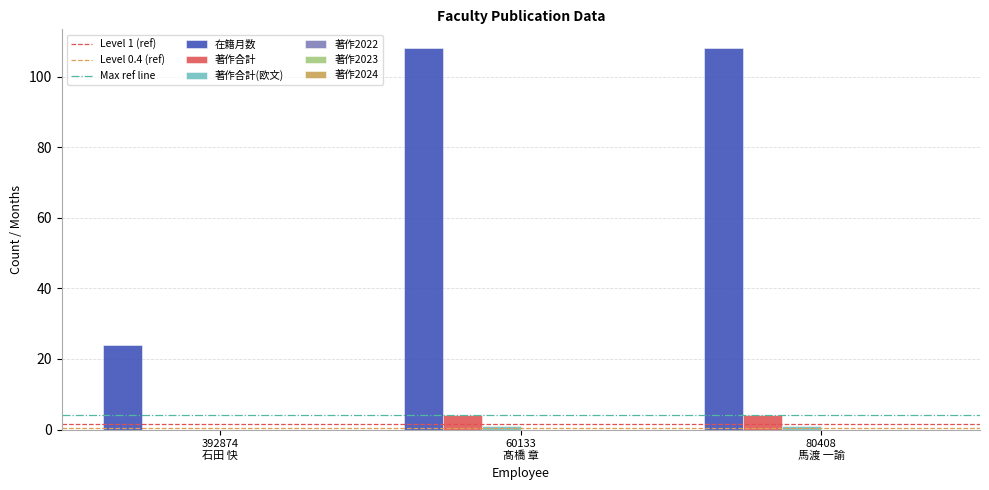

True or false: 在籍月数 has a value of 24 at 392874
石田 快.

True